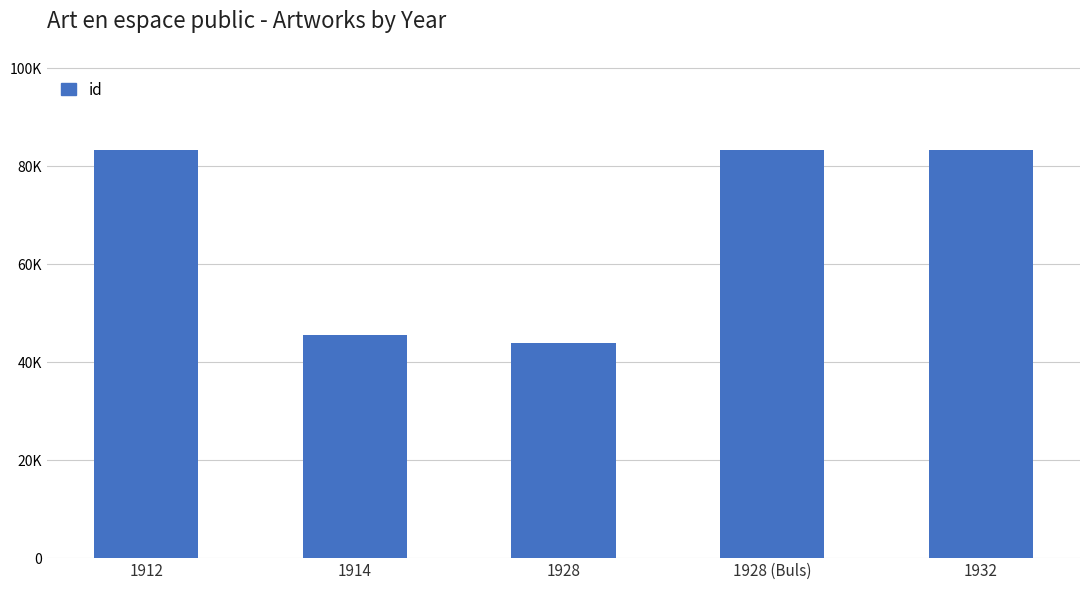

What is the label of the 4th bar from the left?

1928 (Buls)